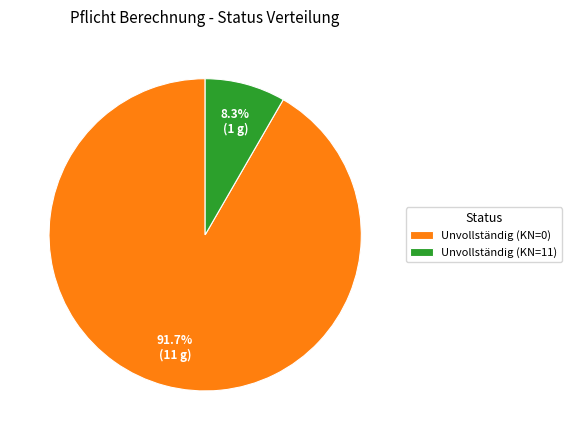

Is Unvollständig (KN=0) the majority of the pie?

Yes